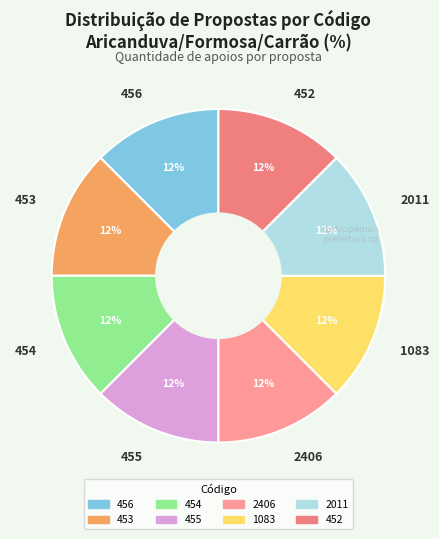

True or false: 1083 accounts for 7% of the total.

False